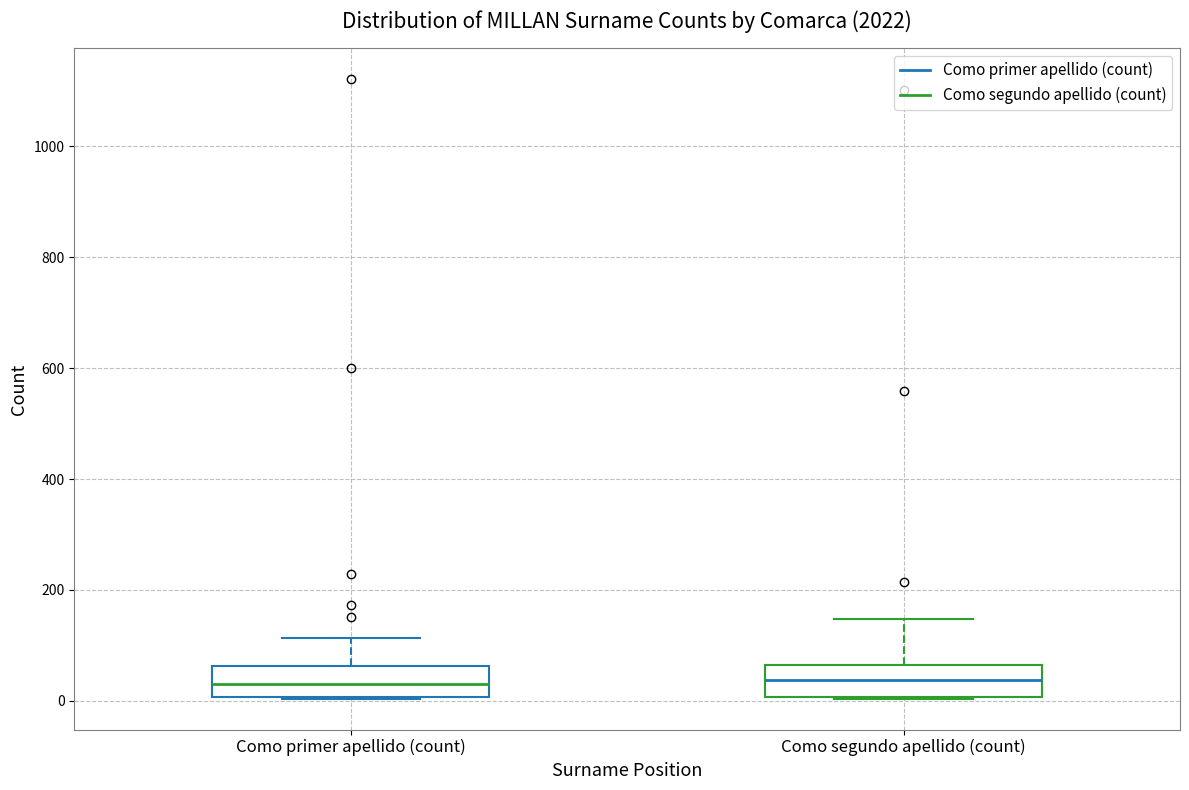

Reading left to right, read every box against the y-axis: the position of its median line, the range the box covers, and the ends of its whiskers. The values are not printed on the chart, so give them approximately, as read against the axis.

Como primer apellido (count): median 40, box 0 to 60, whiskers 0 to 120
Como segundo apellido (count): median 40, box 0 to 60, whiskers 0 to 140